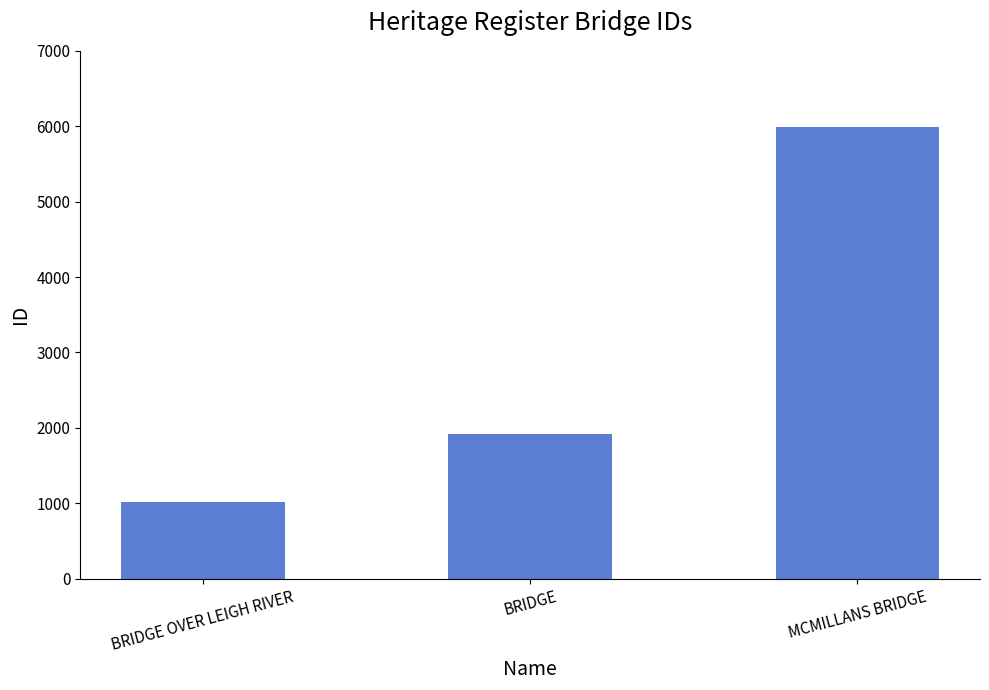

Rank the categories by value from highest to lowest.

MCMILLANS BRIDGE, BRIDGE, BRIDGE OVER LEIGH RIVER